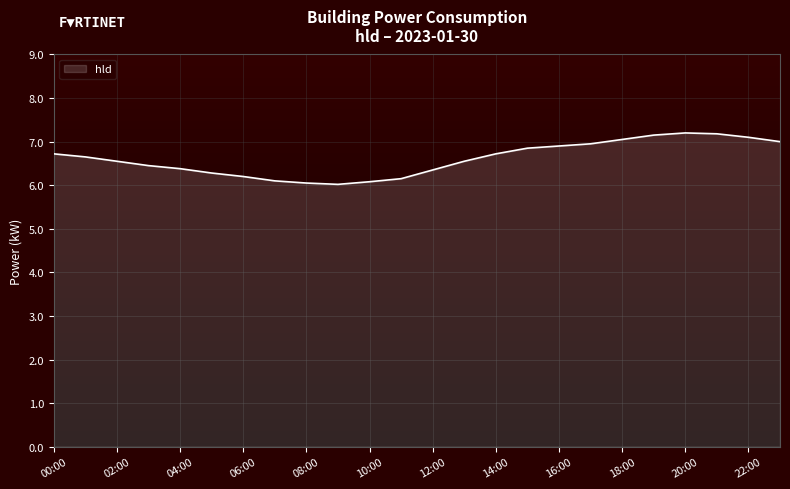

What is the smallest value displayed?

6.0